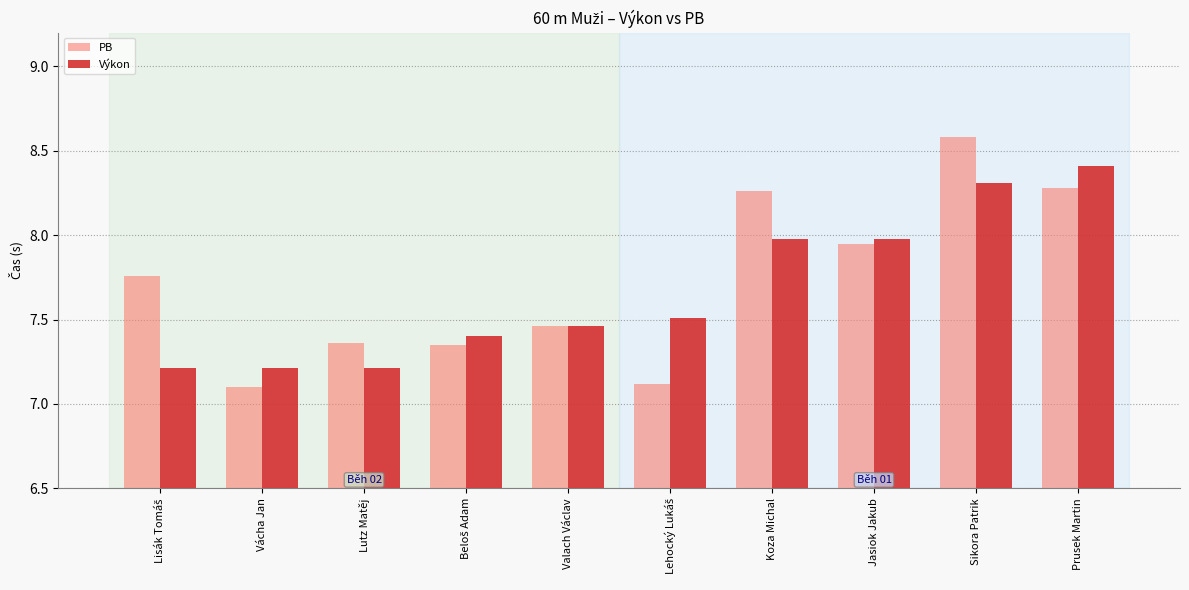

Which series has the largest total across all categories?

PB